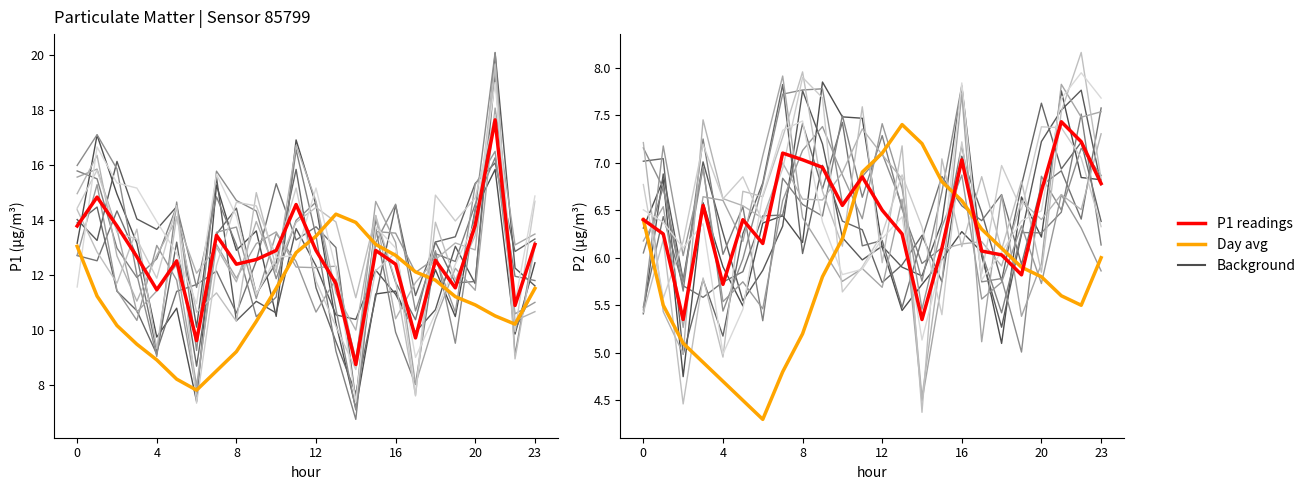

What is the sum of the Day avg values at 16 and 13?

14.0